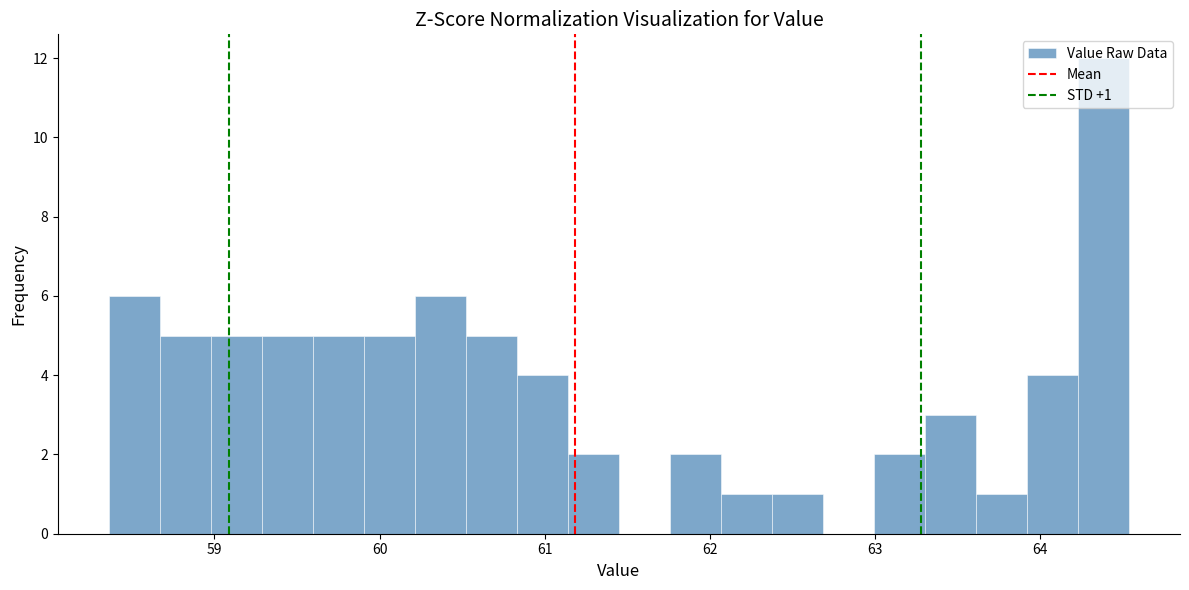

Read against the x-axis, roughly where is the centre of the tallest bar?

64.4